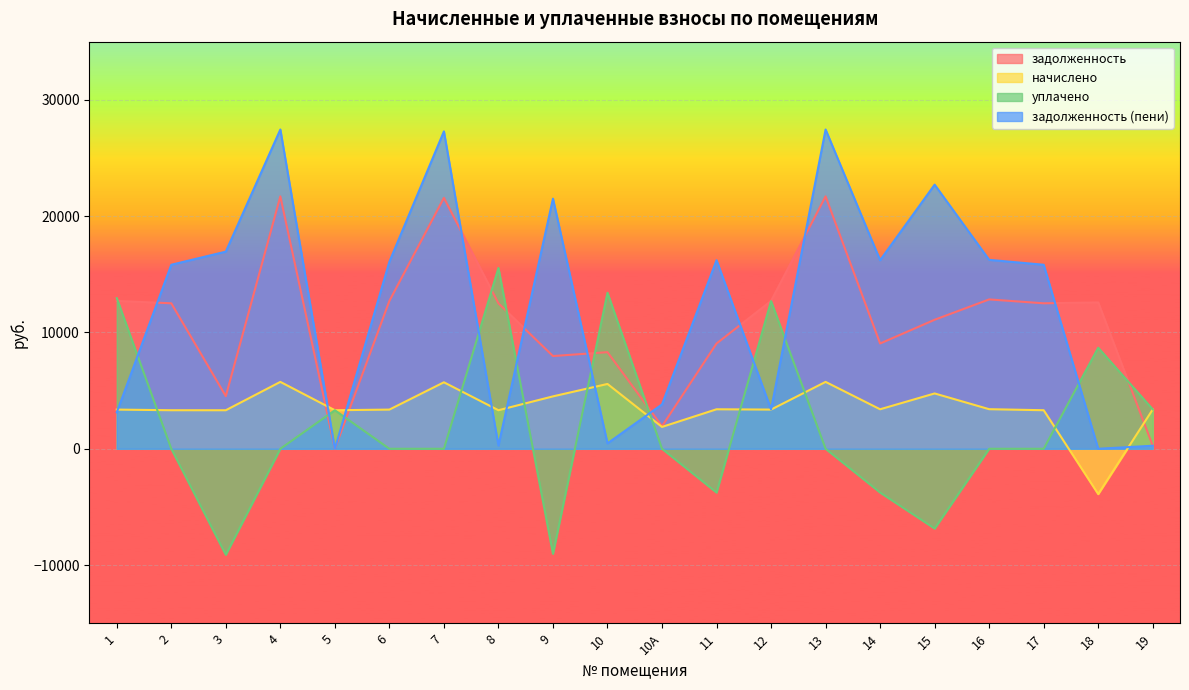

Reading left to right, list all the values displayed in this chart.

задолженность: 12711.6	12506.2	4522.6	21699.6	0.0	12711.6	21571.2	12506.2	7970.9	8305.0	1937.5	9050.4	12711.6	21699.6	9050.4	11091.1	12840.0	12506.2	12583.2	267.9
начислено: 3368.0	3313.6	3311.9	5749.4	3313.6	3368.0	5715.4	3313.6	4504.2	5572.4	1877.9	3395.2	3368.0	5749.4	3395.2	4756.0	3402.0	3313.6	-3896.6	3381.6
уплачено: 12950.1	0.0	-9113.4	0.0	3313.0	0.0	0.0	15543.6	-9029.3	13413.1	0.0	-3763.9	12696.2	0.0	-3763.9	-6859.2	0.0	0.0	8687.3	3389.0
задолженность (пени): 3129.5	15819.7	16948.0	27449.0	0.2	16079.6	27286.6	276.1	21504.4	464.4	3815.3	16209.5	3383.4	27449.0	16209.5	22706.3	16242.0	15819.7	0.0	260.5